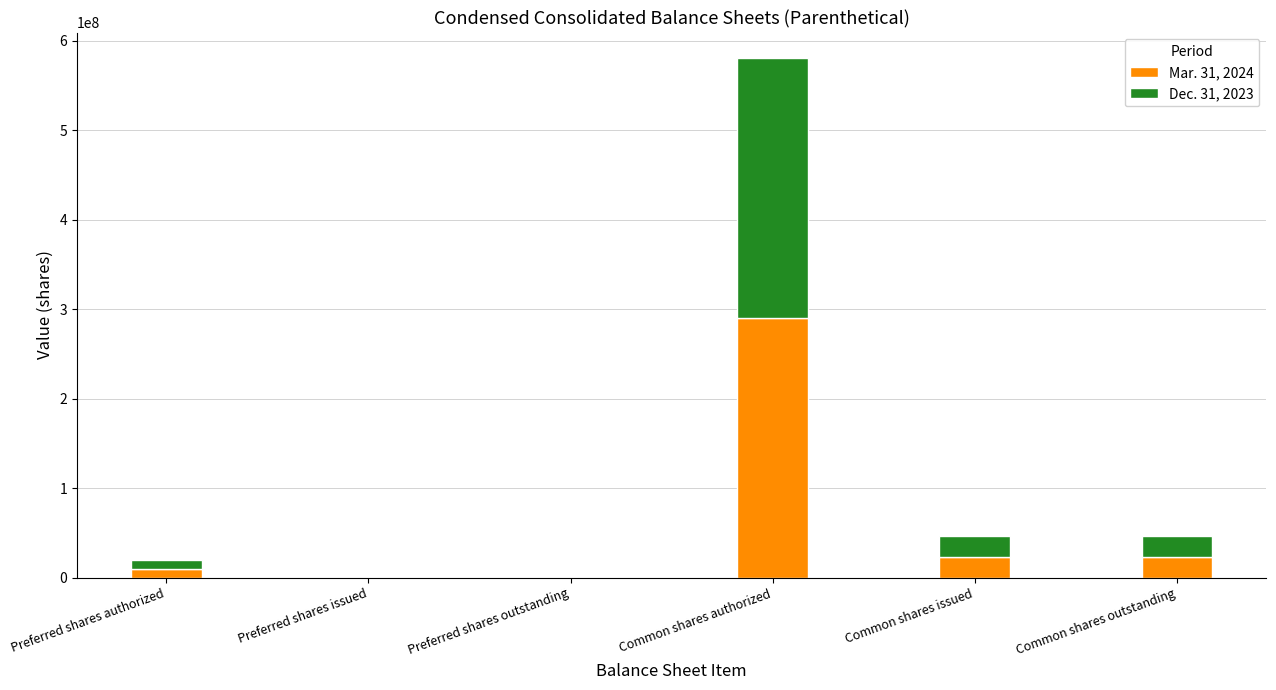

Is it true that Mar. 31, 2024 equals 0 at Preferred shares issued?

True